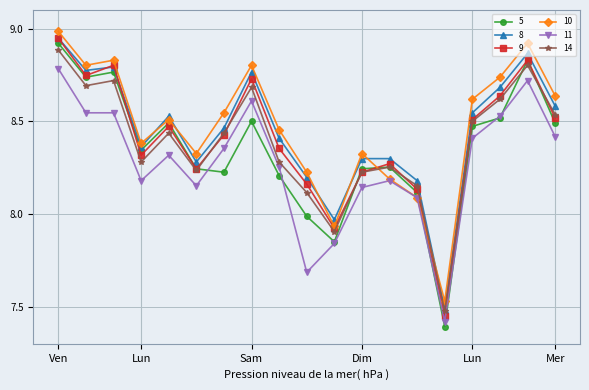

What is the difference between the maximum and minimum values in the 11 series?

1.4